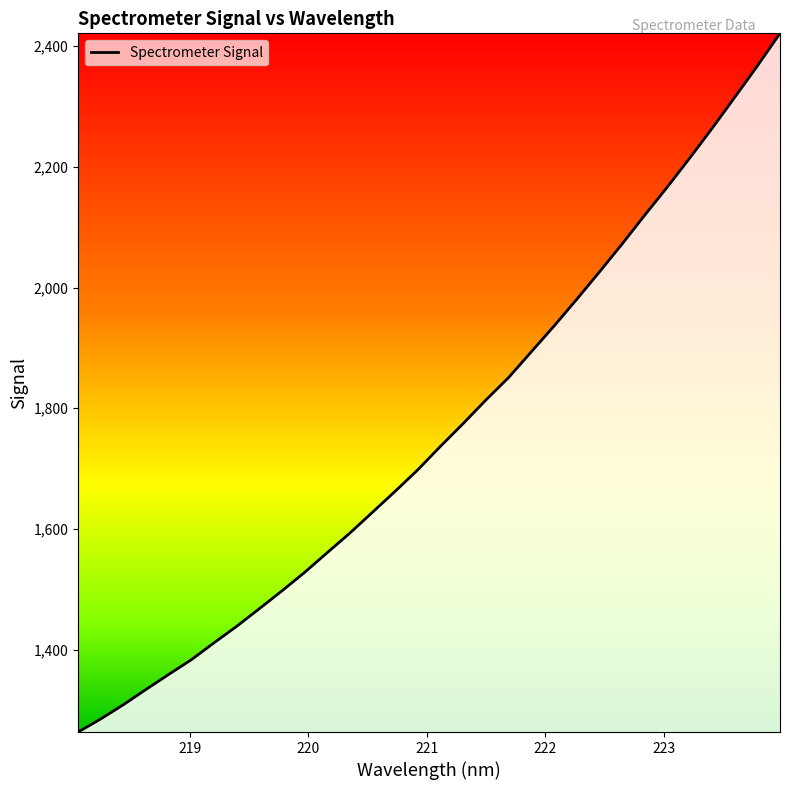

What is the average value?

1761.5